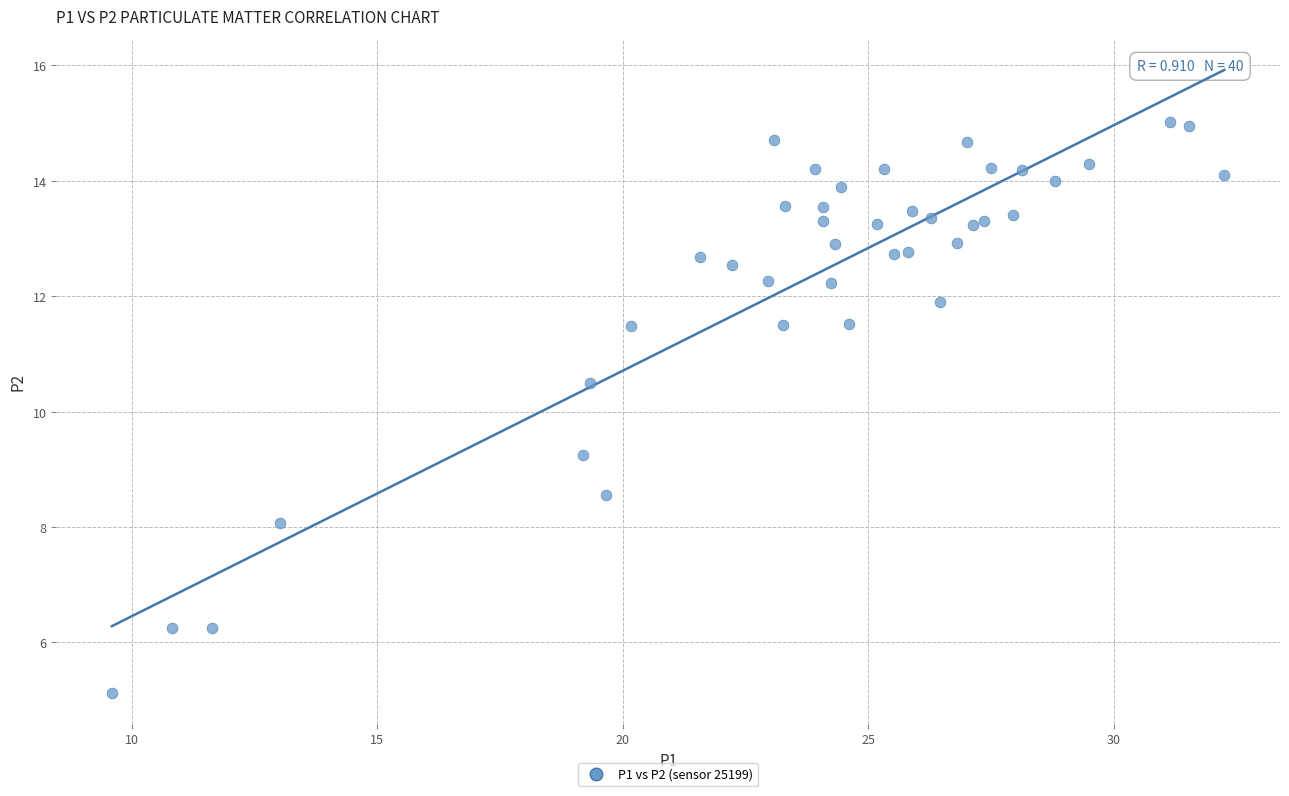

What Y value in the scatter plot is closest to 10?

10.5